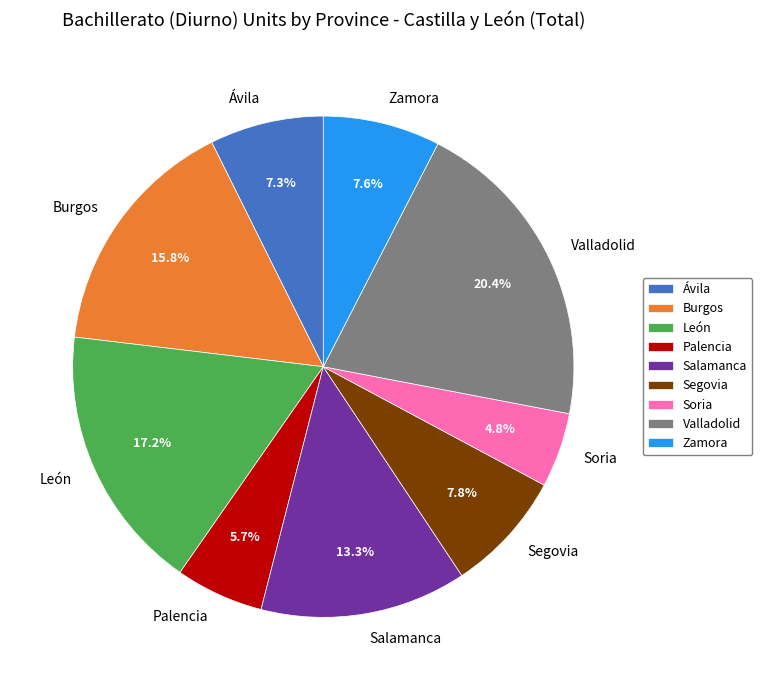

Combined, what portion of the pie is Valladolid and Palencia?

26.1%